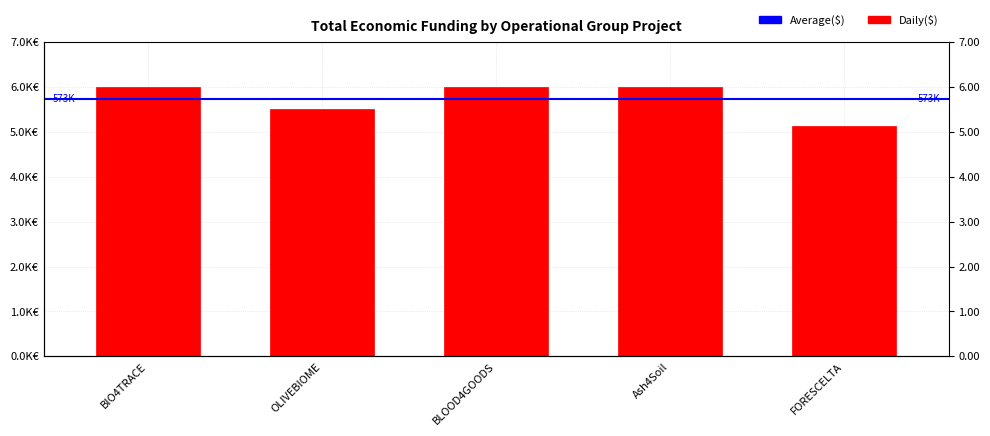

How many bars are there in total?

5